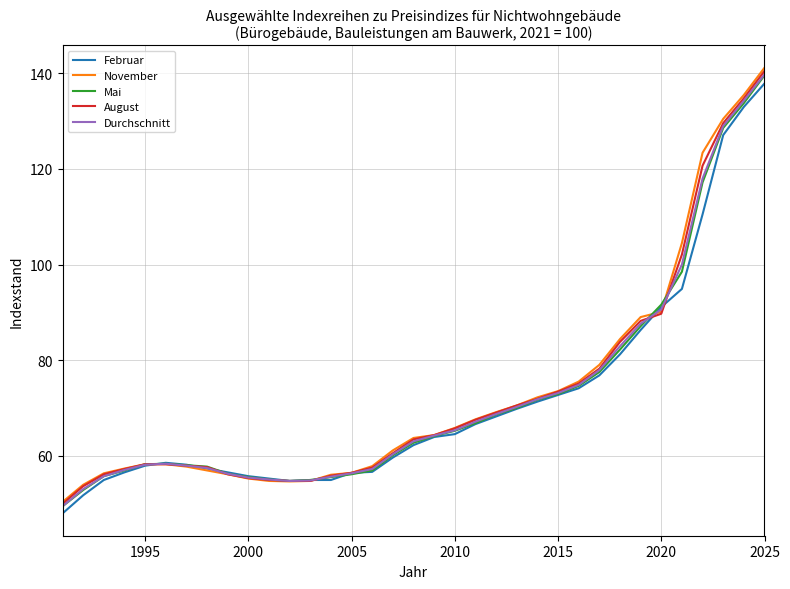

What is the lowest value of the Mai series?

49.4